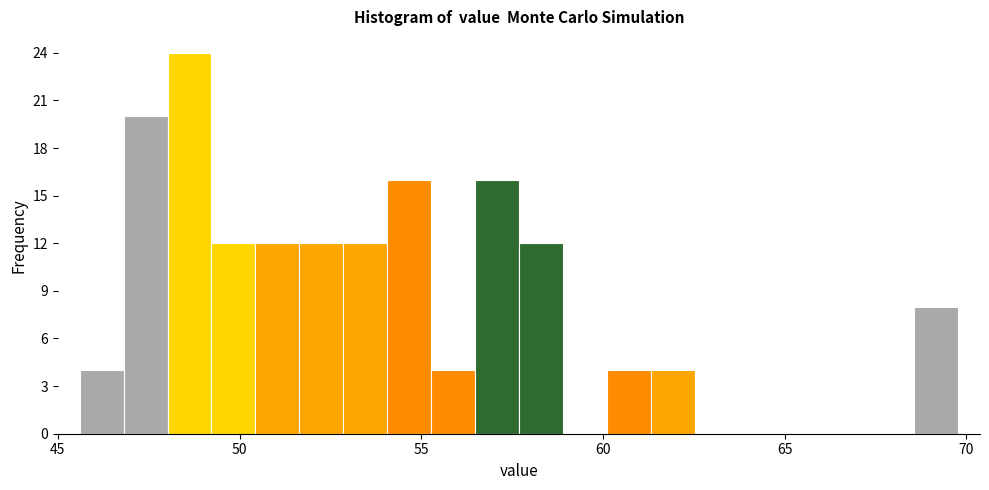

Around what value on the x-axis is the tallest bar? Give the approximate position of its centre, as read against the axis.

48.5